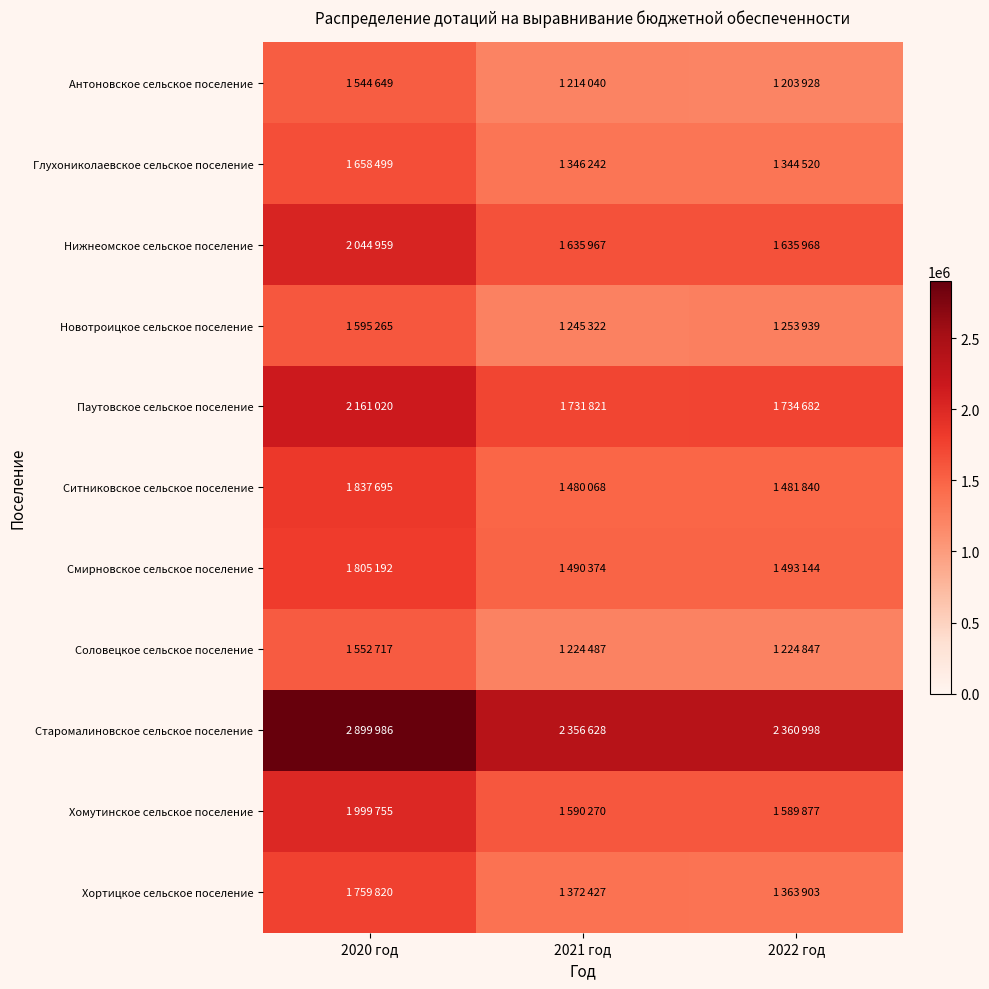

List the series in order of their peak value, highest first.

Старомалиновское сельское поселение, Паутовское сельское поселение, Нижнеомское сельское поселение, Хомутинское сельское поселение, Ситниковское сельское поселение, Смирновское сельское поселение, Хортицкое сельское поселение, Глухониколаевское сельское поселение, Новотроицкое сельское поселение, Соловецкое сельское поселение, Антоновское сельское поселение